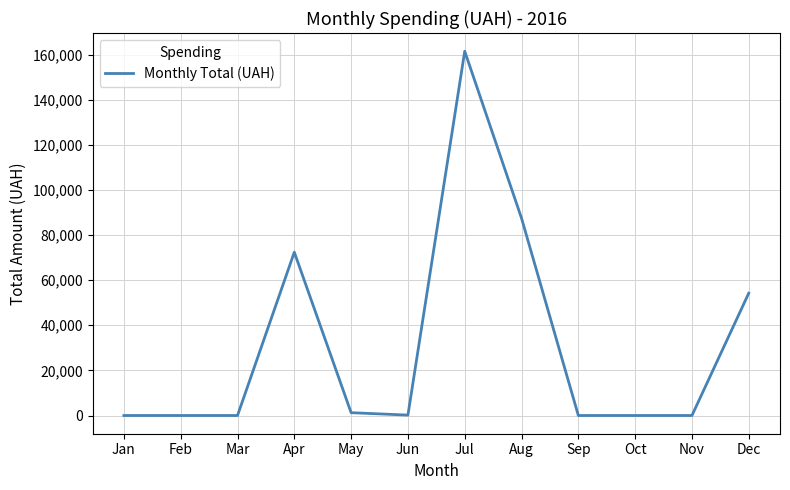

Does the chart display data point markers on the line(s)?

No